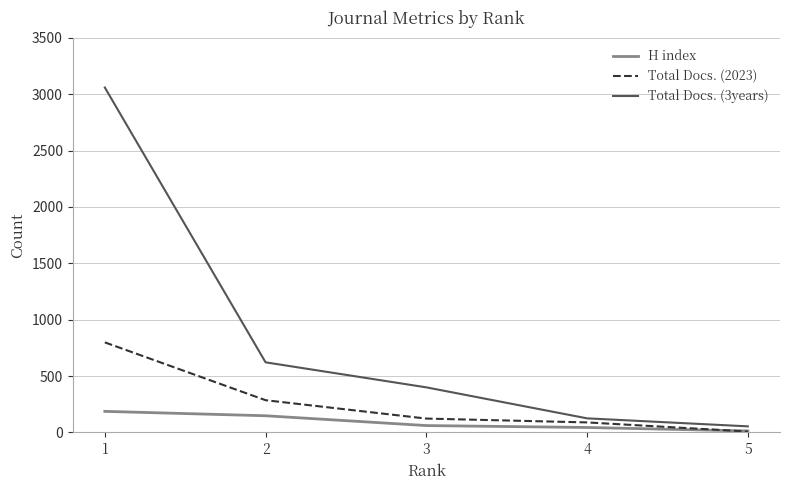

What is the total value across all series at 5?

75